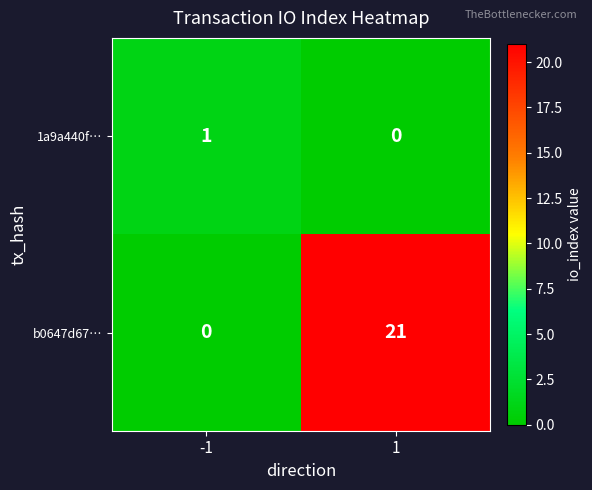

How many data points in 1a9a440f… are less than 1?

1